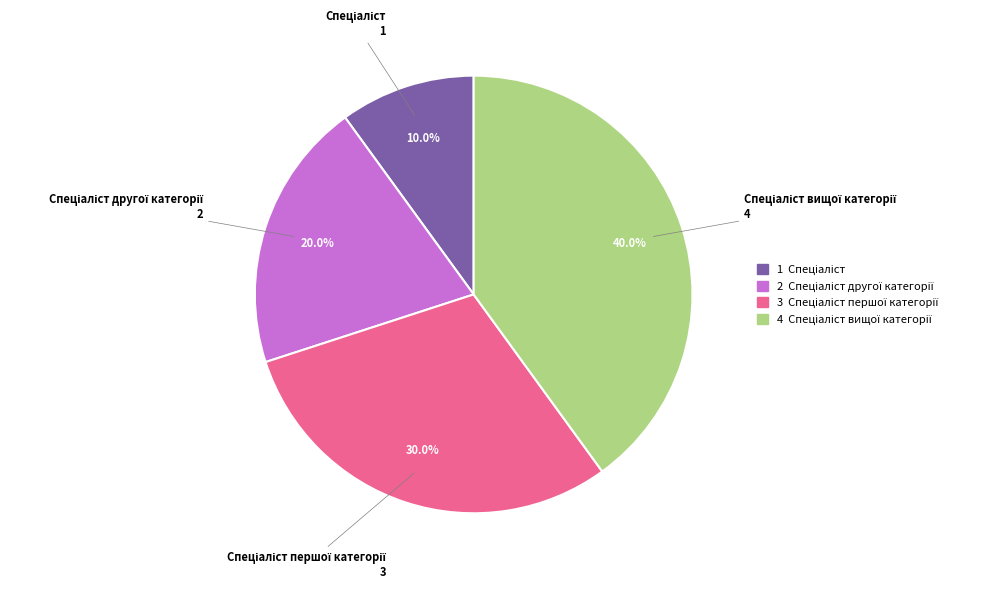

Does any single category account for the majority?

No